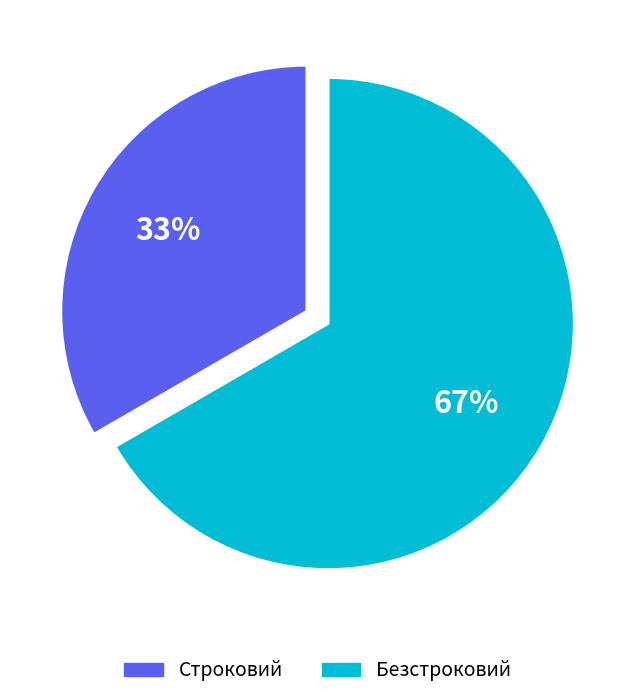

To the nearest percent, what is the average slice percentage?

50%